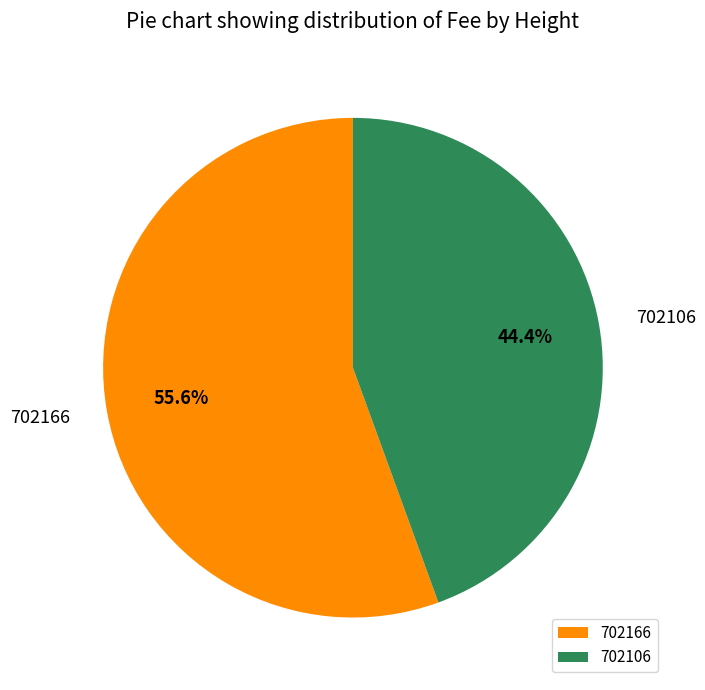

To the nearest percent, what is the average slice percentage?

50%